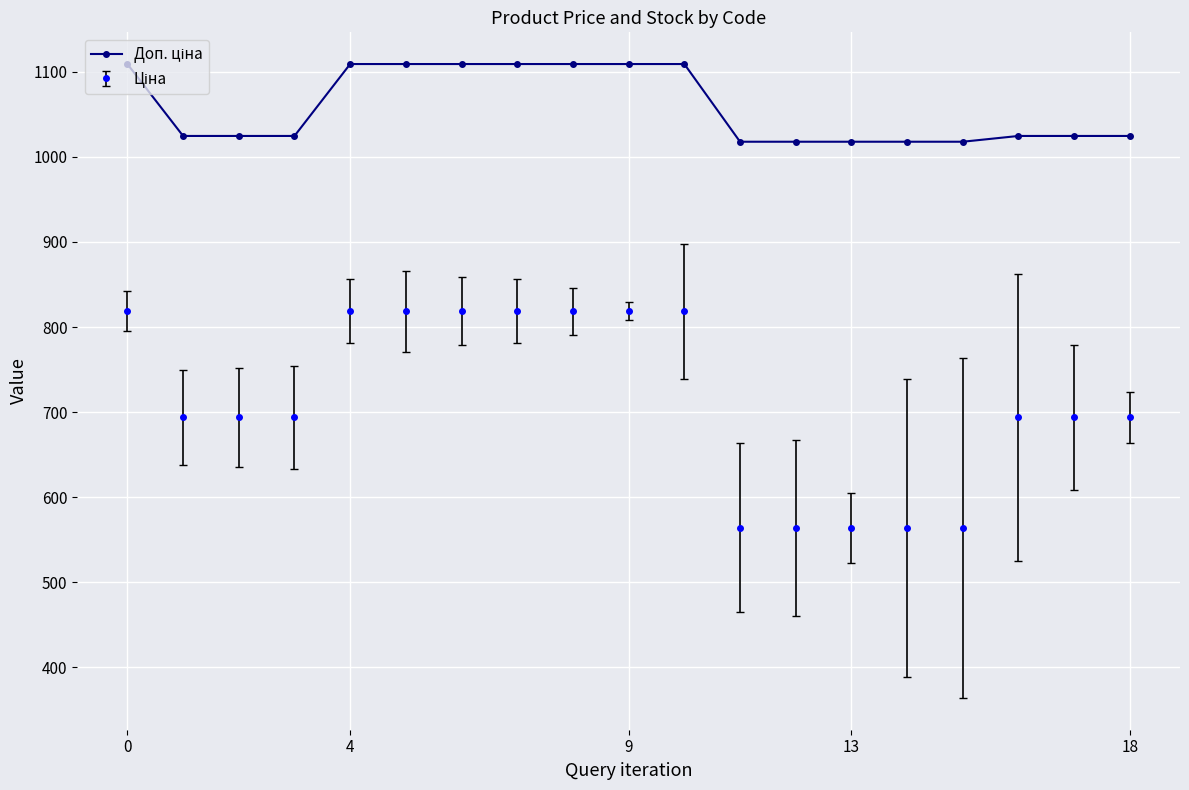

Does the chart have visible grid lines?

Yes